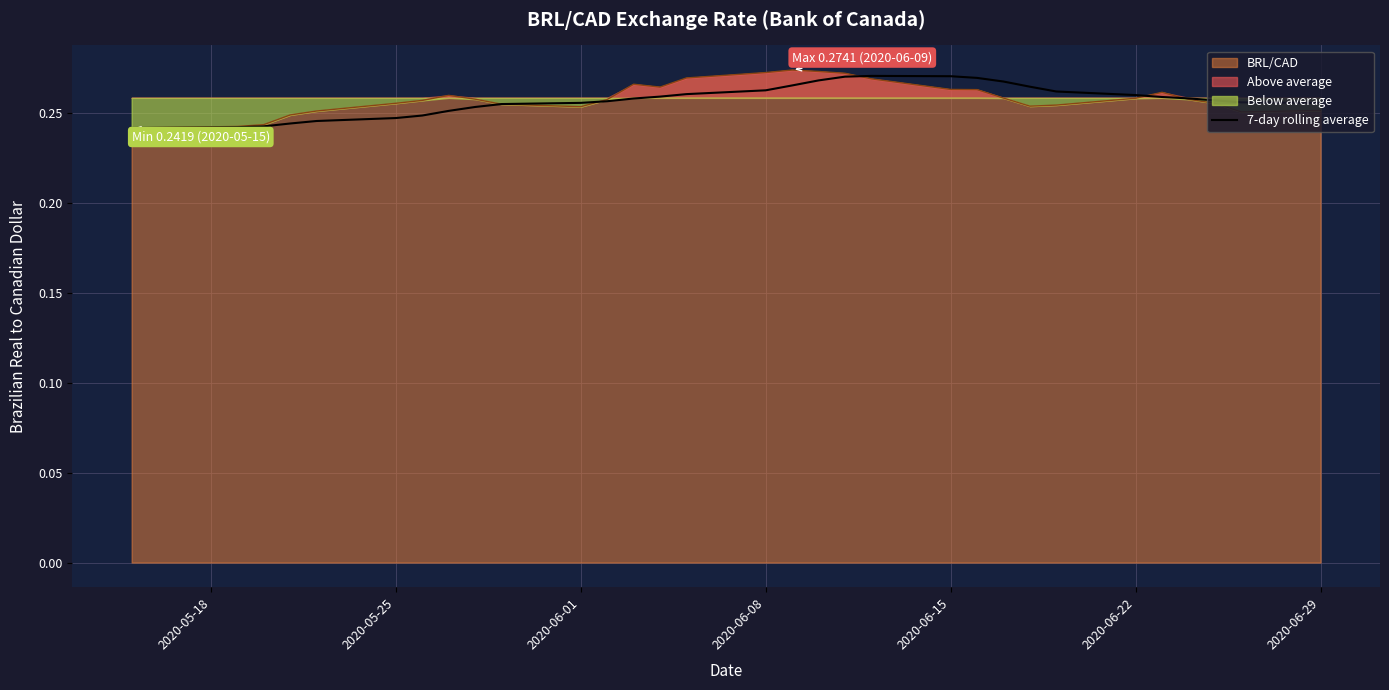

Does the chart display data point markers on the line(s)?

No